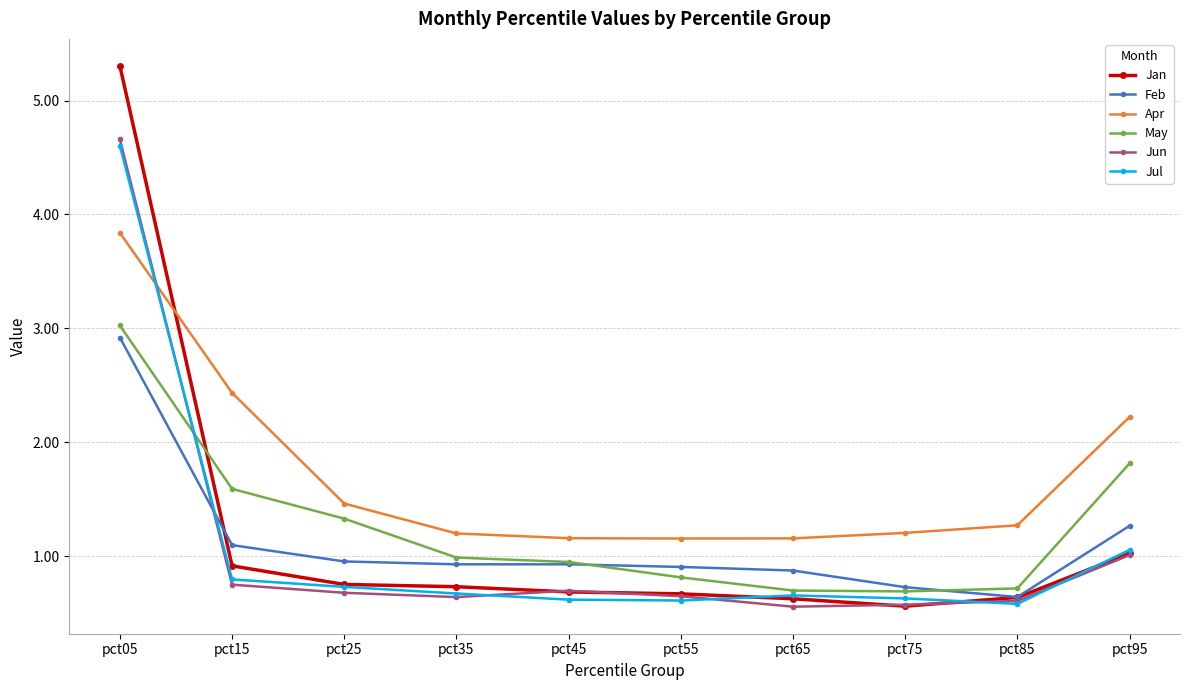

At which category is the sum across all series the highest?

pct05